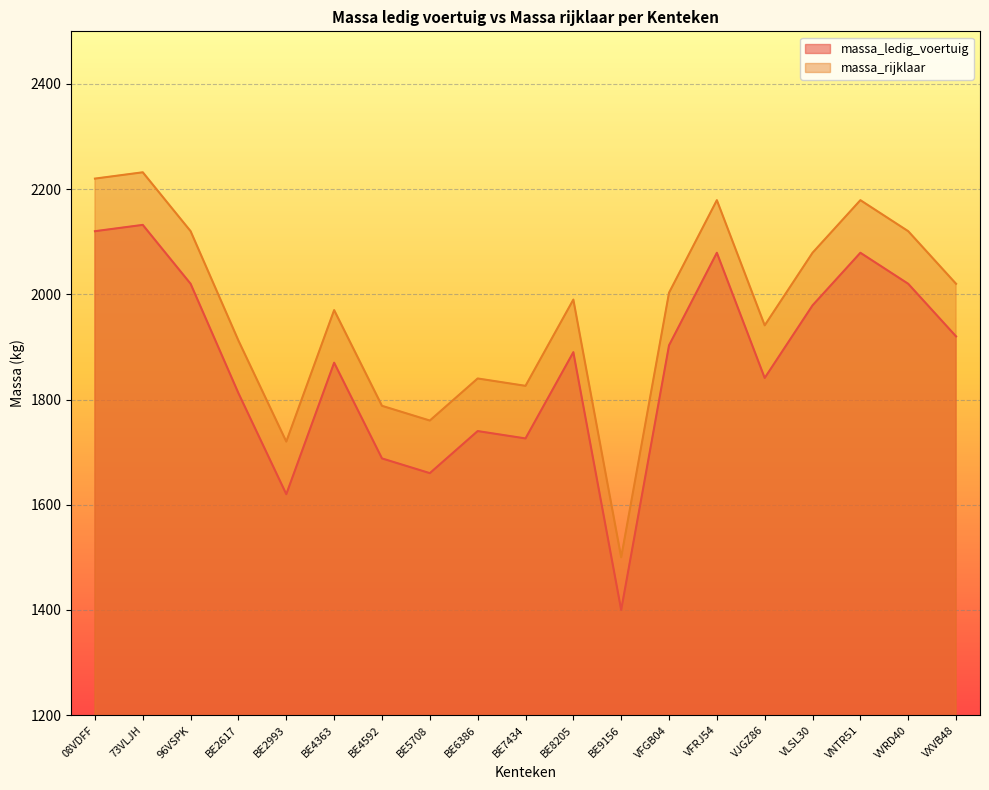

At which category is the sum across all series the highest?

73VLJH